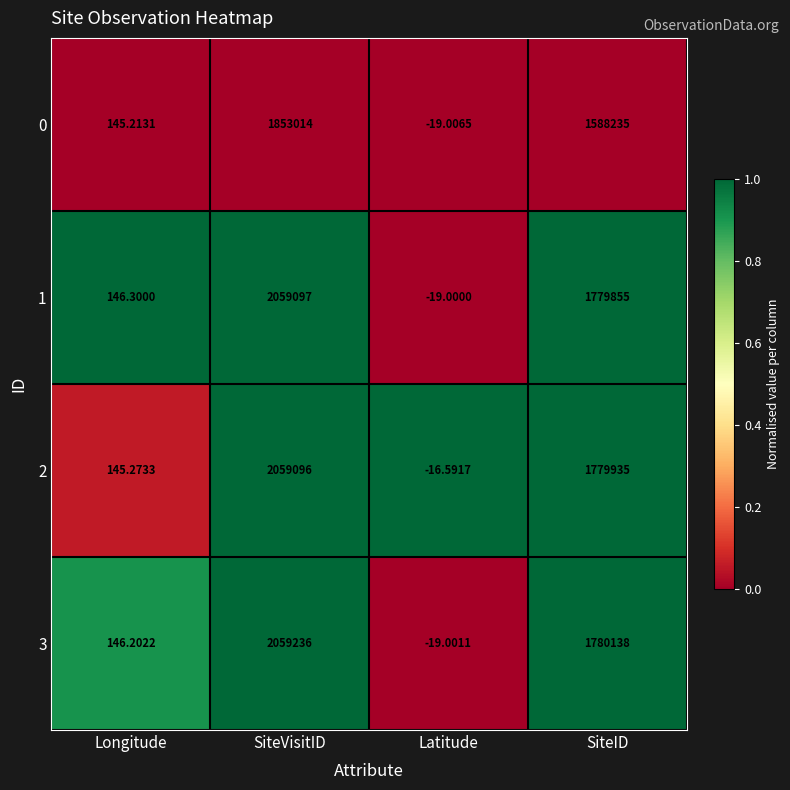

At which label does 2 reach its minimum?

Latitude